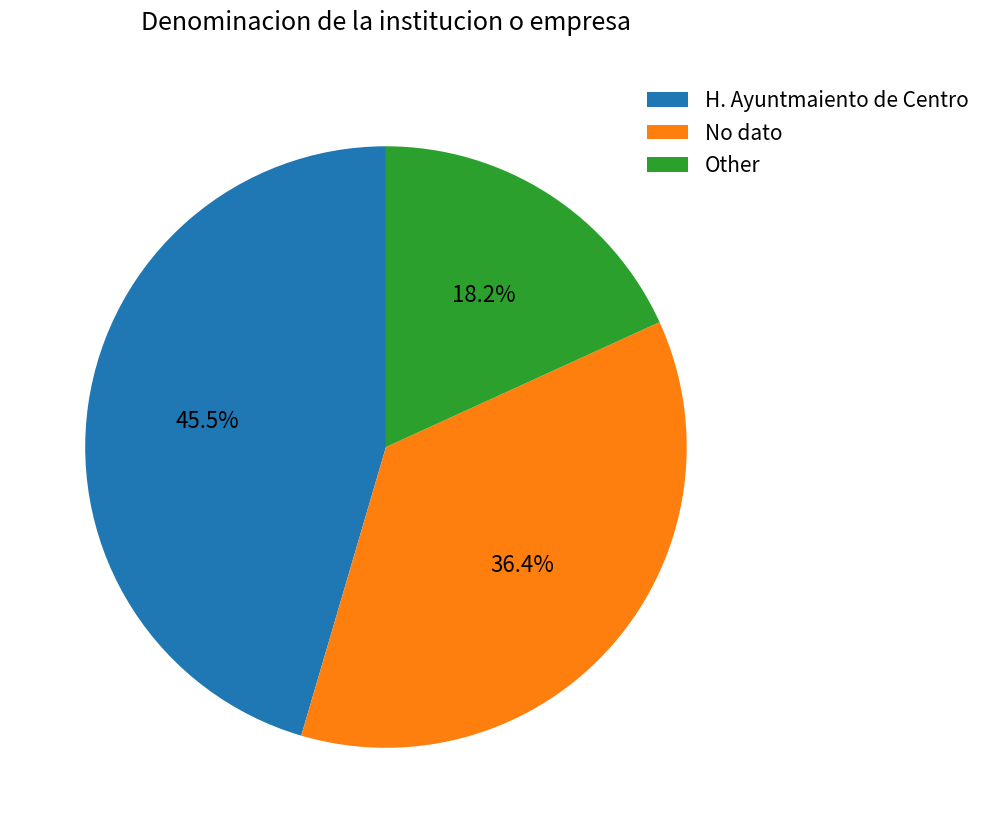

True or false: Other accounts for 3% of the total.

False